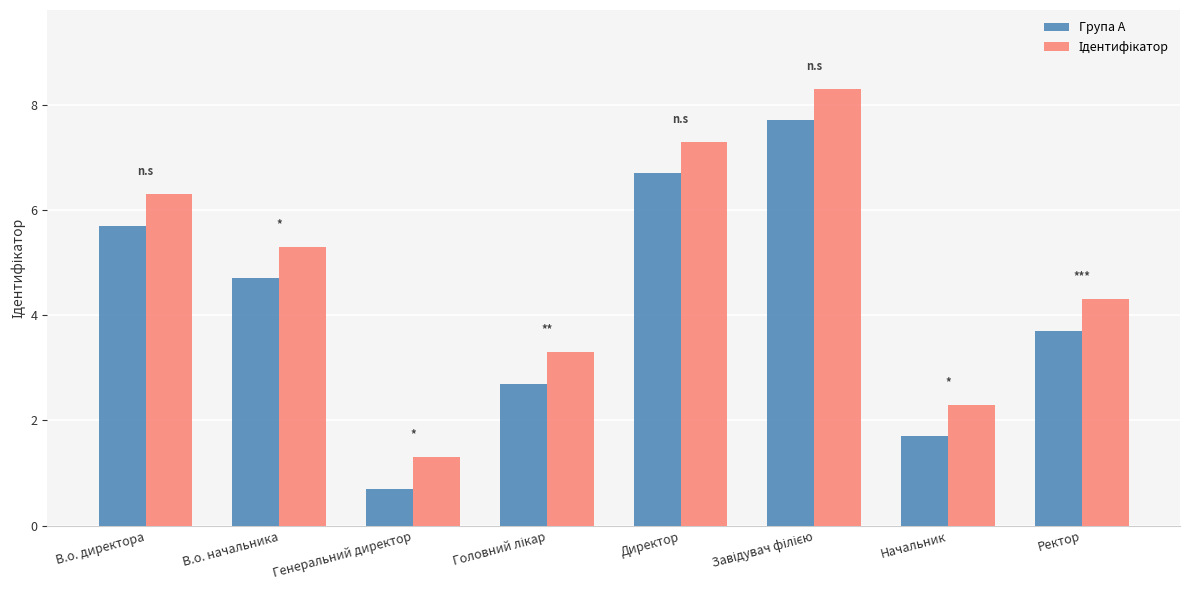

What is the label of the 1st bar from the right?

Ректор